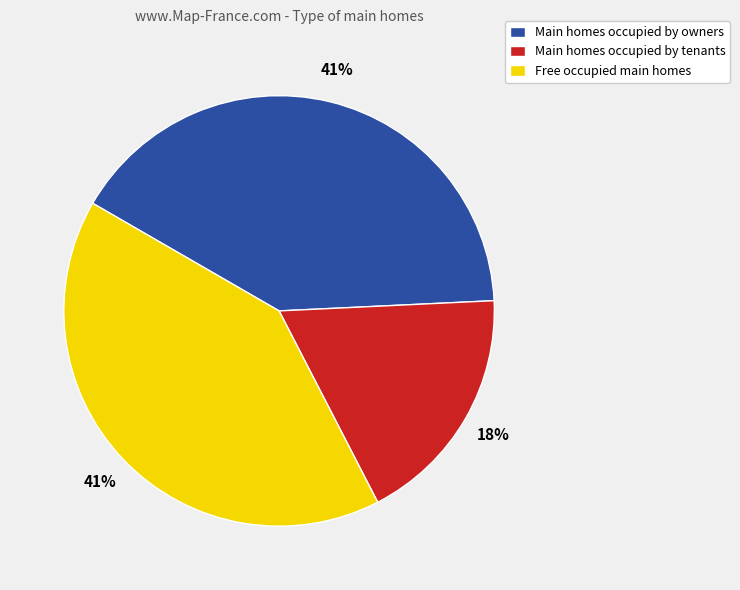

Does Main homes occupied by tenants account for over 50% of the chart?

No